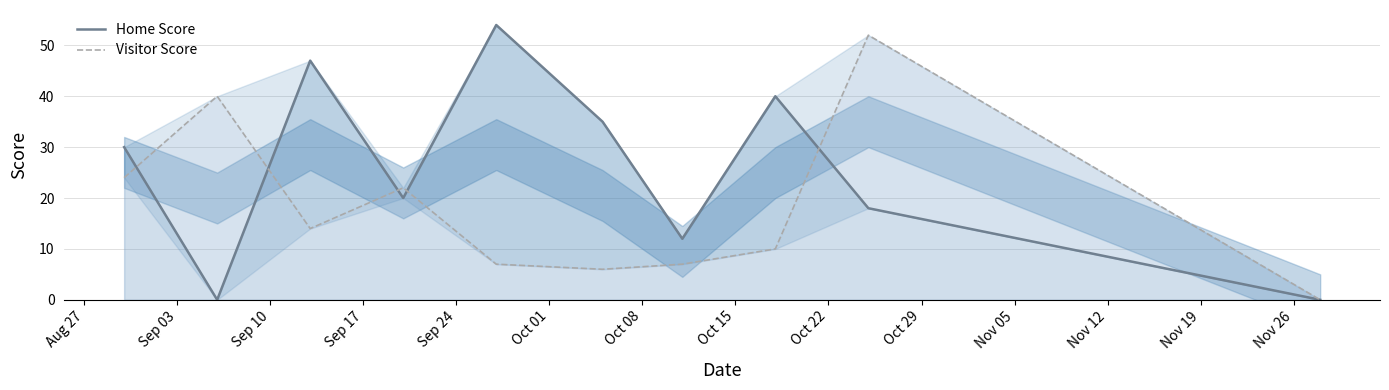

What is the highest value of the Home Score series?

54